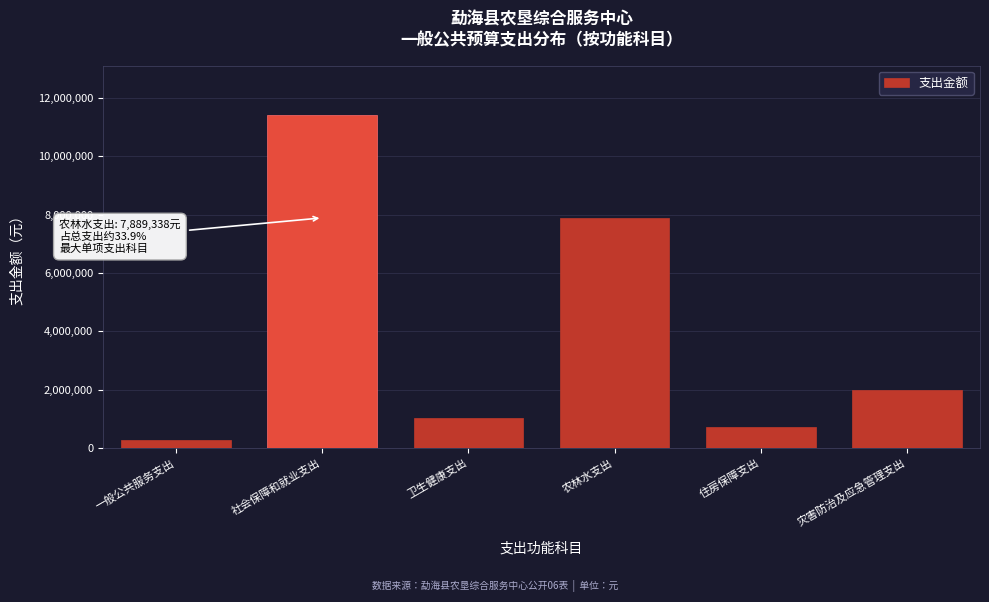

Reading left to right, transcribe all the data shown in this chart.

262168.0	11399934.7	1019535.1	7889337.6	722560.8	2000000.0